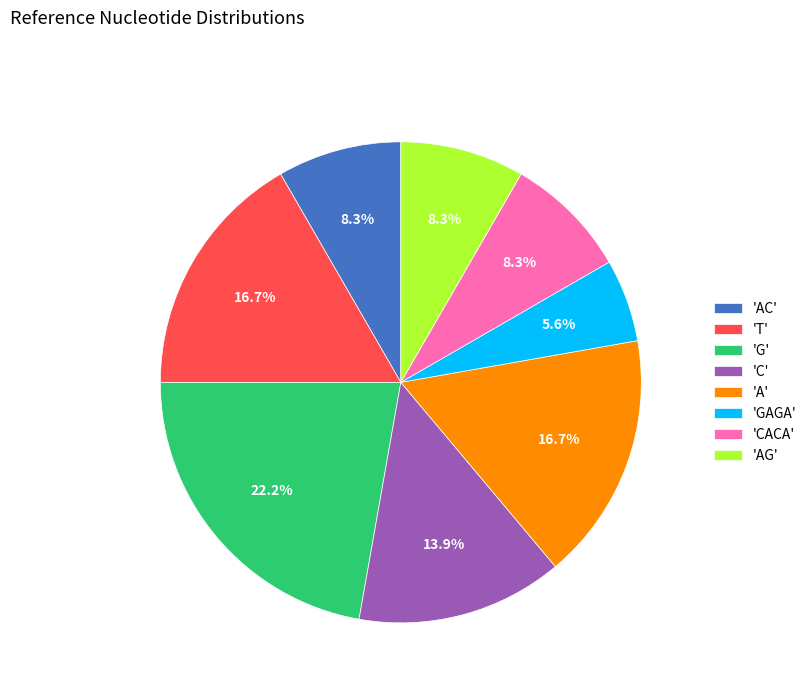

What is the largest slice in the pie chart?

'G'